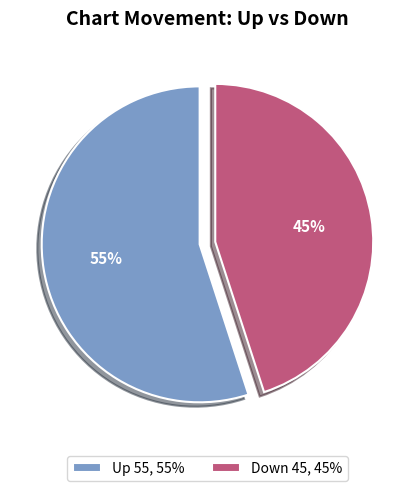

To the nearest percent, what is the average slice percentage?

50%